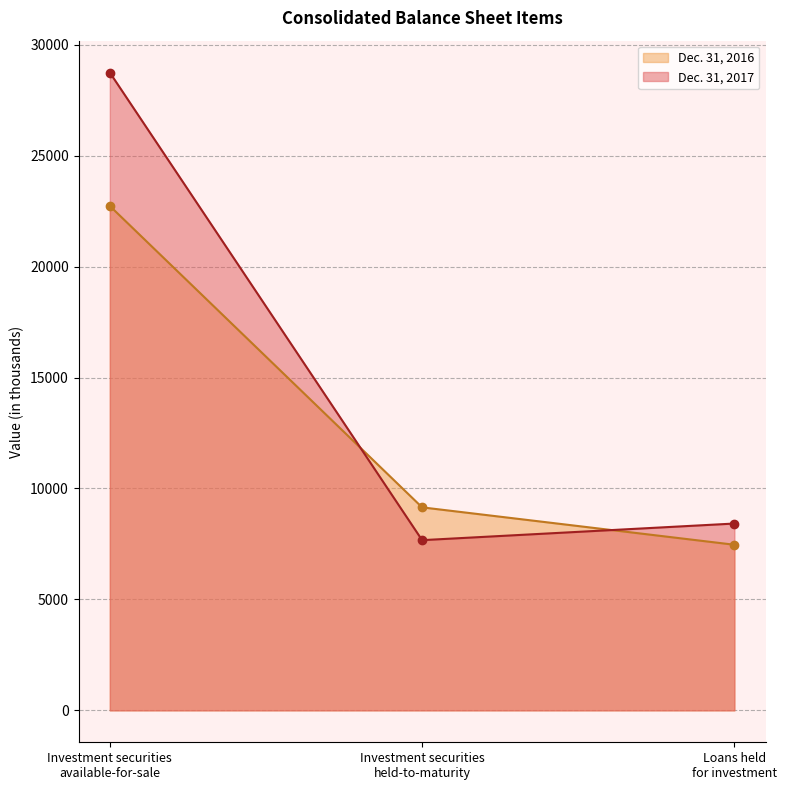

How many distinct data groups are displayed?

2